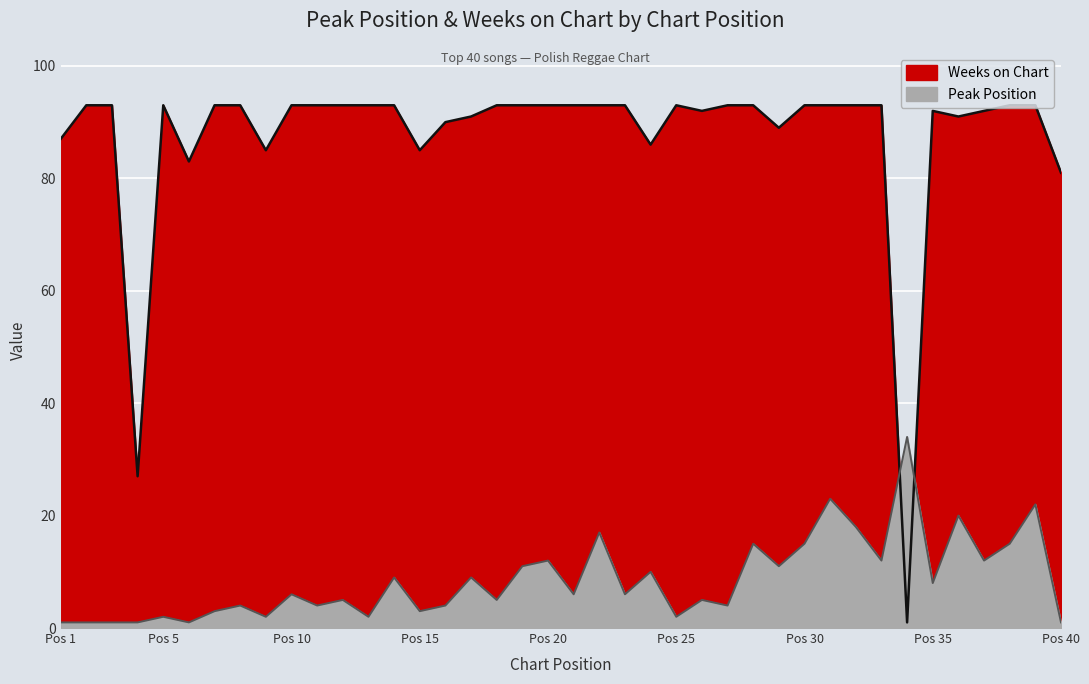

What is the difference between the maximum and minimum values in the Weeks on Chart series?

92